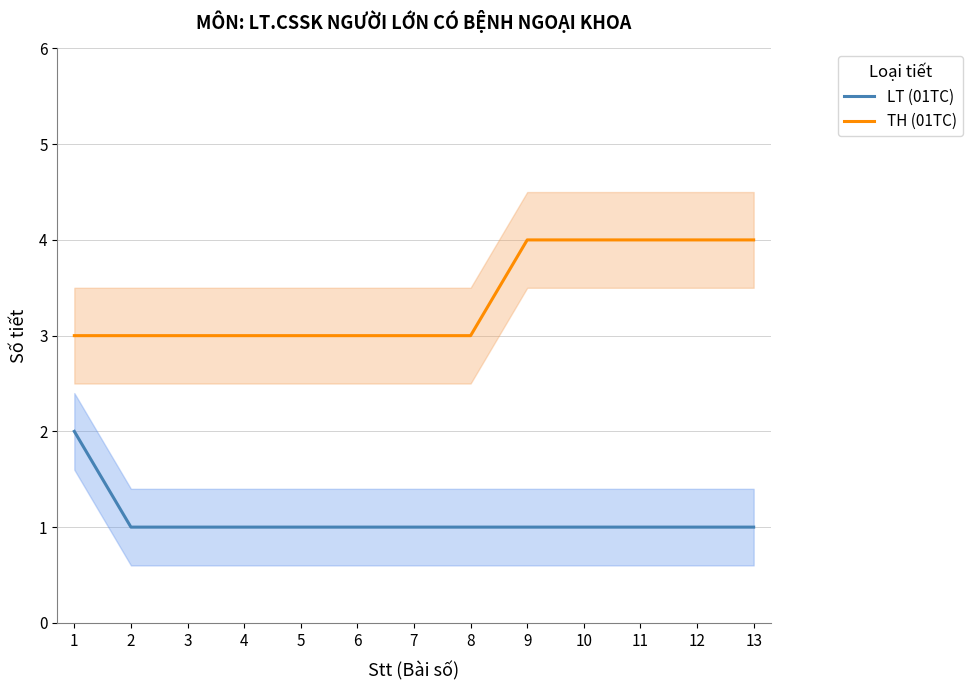

List the series in order of their peak value, highest first.

TH (01TC), LT (01TC)